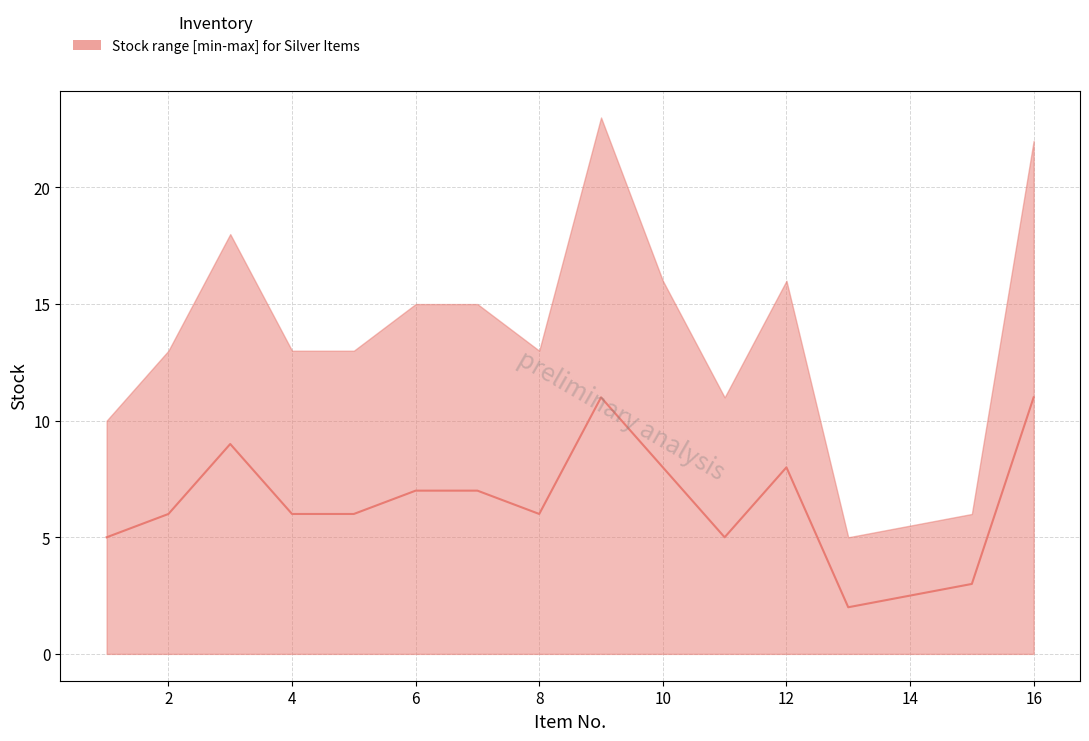

Which has a higher value, 10 or 12?

10